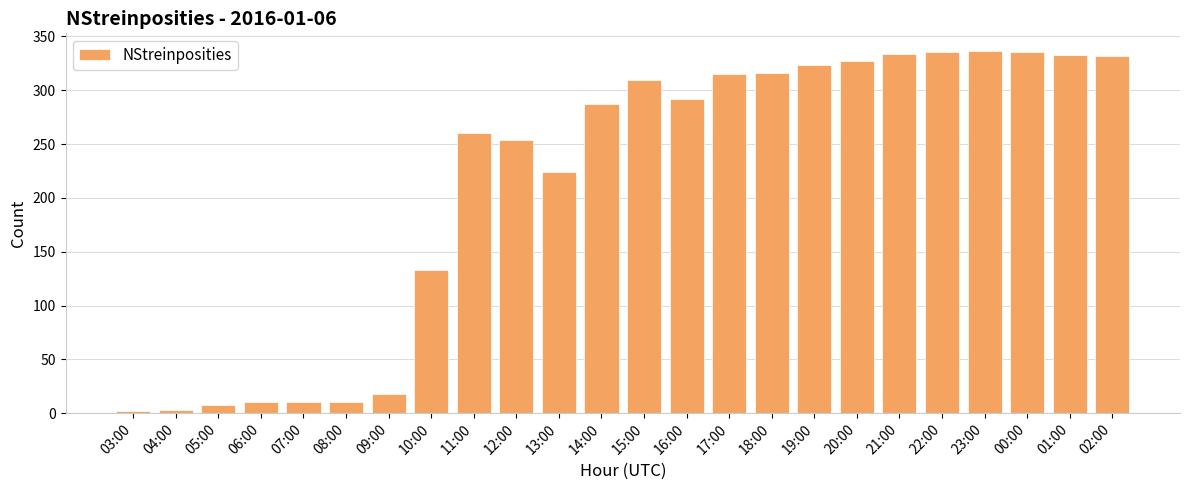

What is the label of the 3rd bar from the right?

00:00